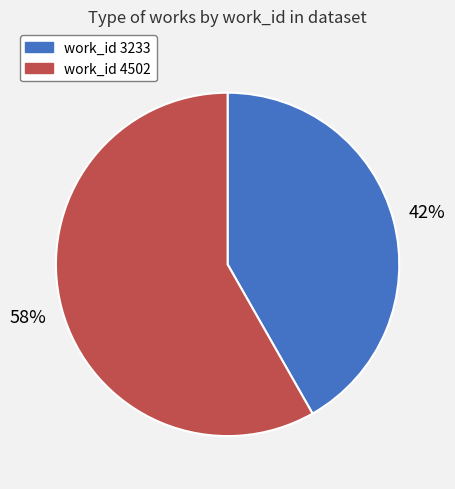

True or false: work_id 3233 accounts for 32% of the total.

False